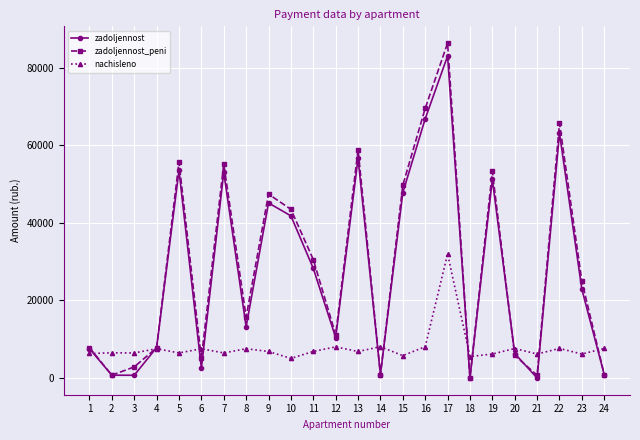

Which series has the largest range (max minus min)?

zadoljennost_peni